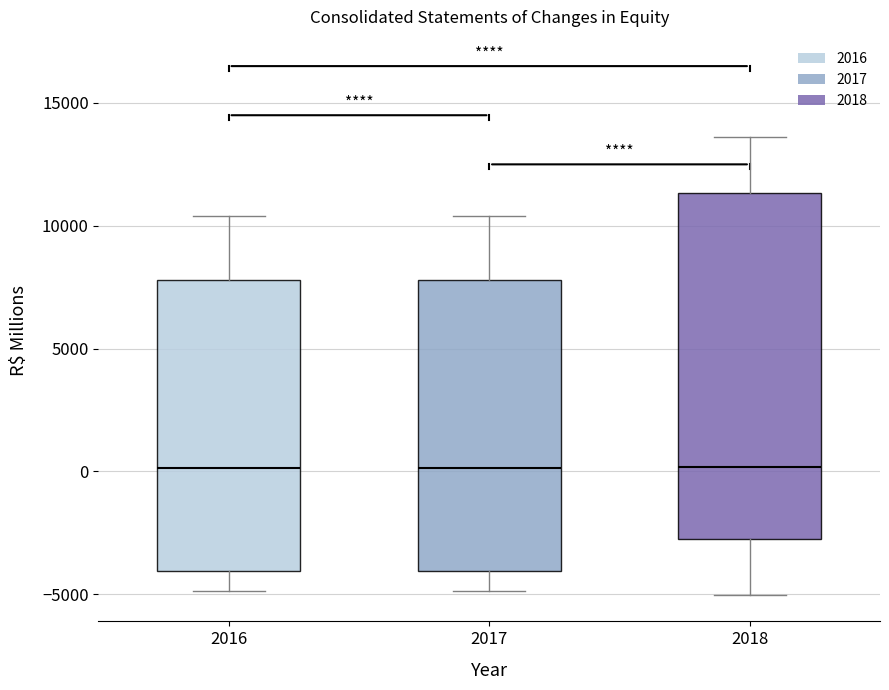

Reading left to right, transcribe this box plot: for each box, give where its median line is, the range the box spans, and where its two whiskers end, as read against the y-axis. The values are not printed on the chart, so give them approximately, as read against the axis.

2016: median 0, box -4000 to 8000, whiskers -5000 to 10500
2017: median 0, box -4000 to 8000, whiskers -5000 to 10500
2018: median 0, box -3000 to 11500, whiskers -5000 to 13500